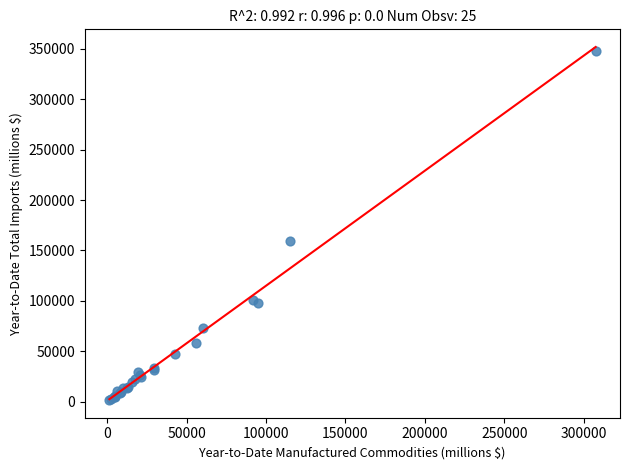

What Y value in the scatter plot is closest to 174472?

159068.0